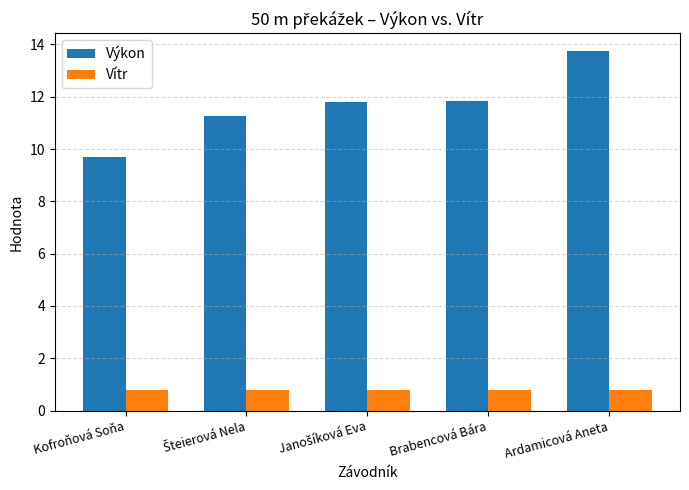

Rank the series by their maximum value, from lowest to highest.

Vítr, Výkon